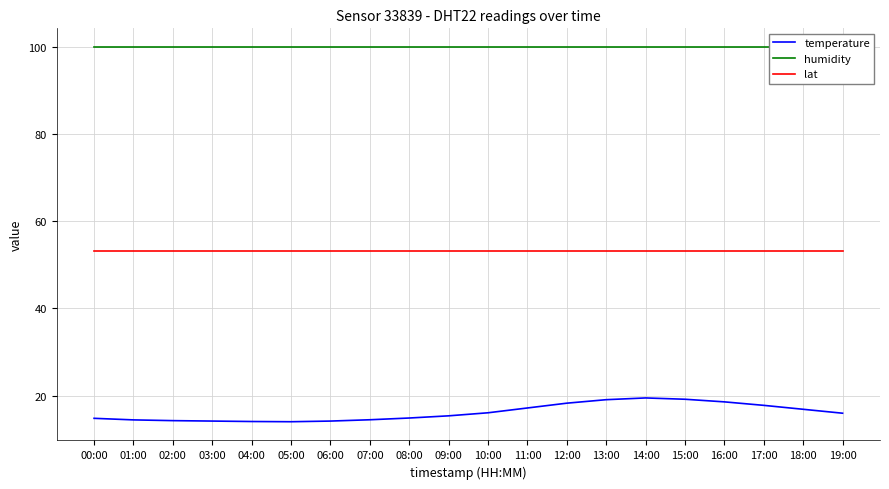

Reading right to left, list all the values displayed in this chart.

temperature: 16.0	16.9	17.8	18.6	19.2	19.5	19.1	18.3	17.2	16.1	15.4	14.9	14.5	14.2	14.1	14.1	14.2	14.3	14.5	14.8
humidity: 99.9	99.9	99.9	99.9	99.9	99.9	99.9	99.9	99.9	99.9	99.9	99.9	99.9	99.9	99.9	99.9	99.9	99.9	99.9	99.9
lat: 53.2	53.2	53.2	53.2	53.2	53.2	53.2	53.2	53.2	53.2	53.2	53.2	53.2	53.2	53.2	53.2	53.2	53.2	53.2	53.2